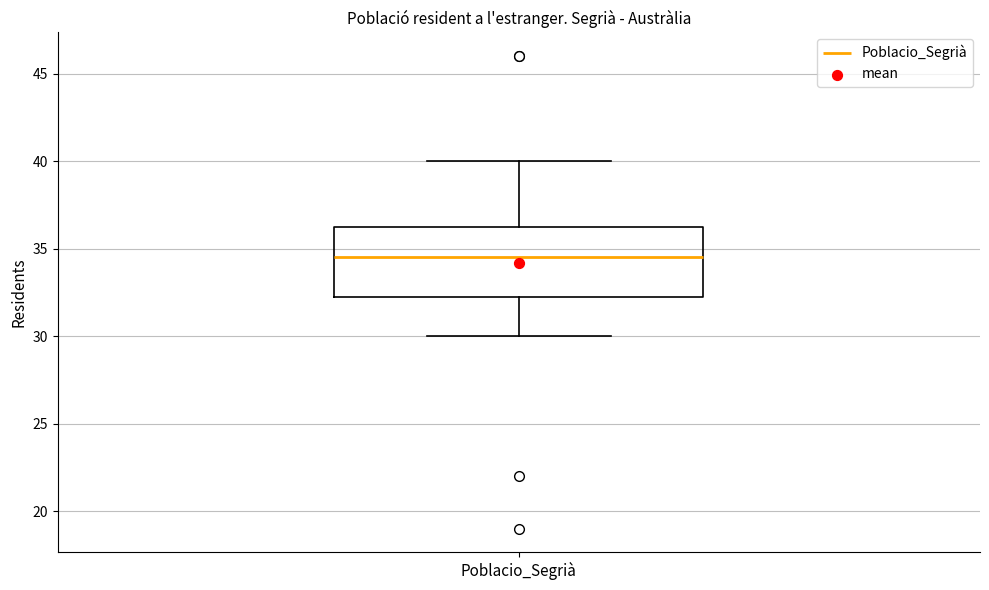

Where is the upper edge of the box for Poblacio_Segrià on the y-axis? The values are not printed on the chart, so give them approximately, as read against the axis.

36.5